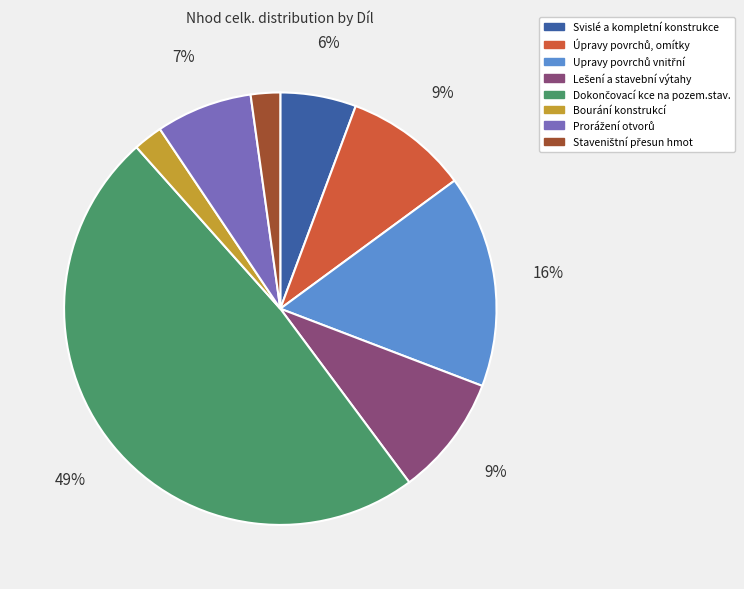

Is there a majority slice in this chart?

No